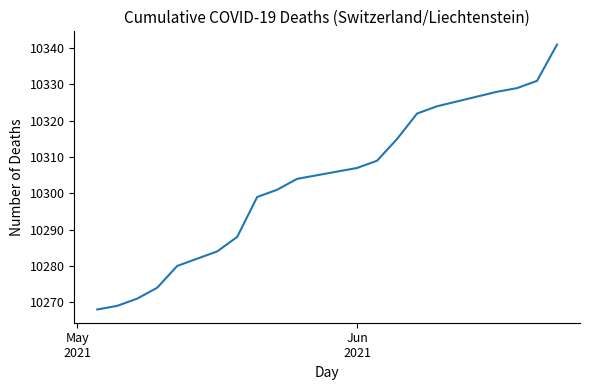

What is the sum of all values?

206026